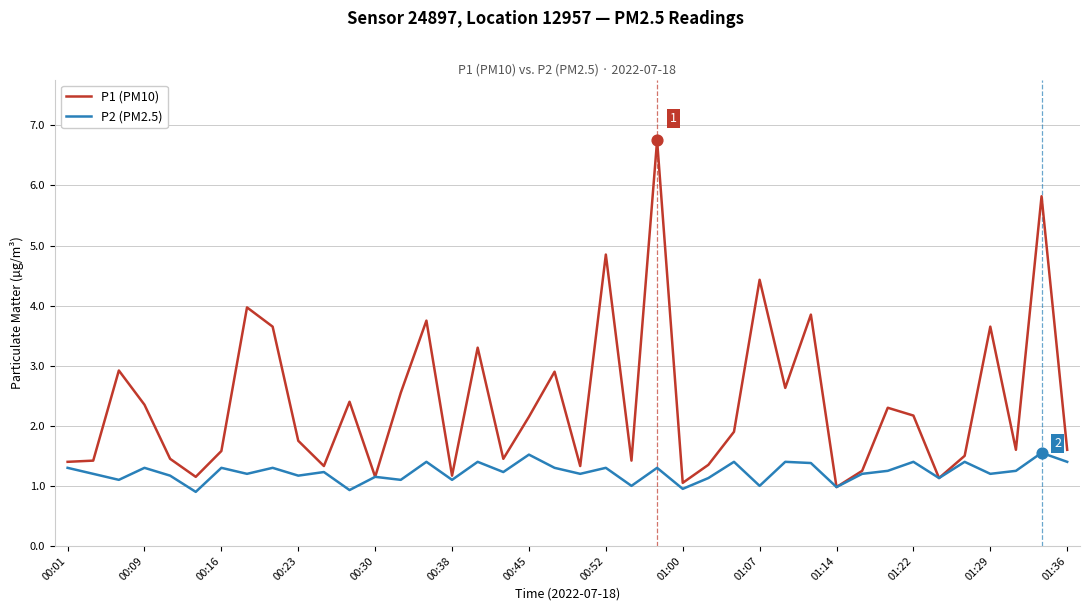

Which series has the widest spread of values?

P1 (PM10)